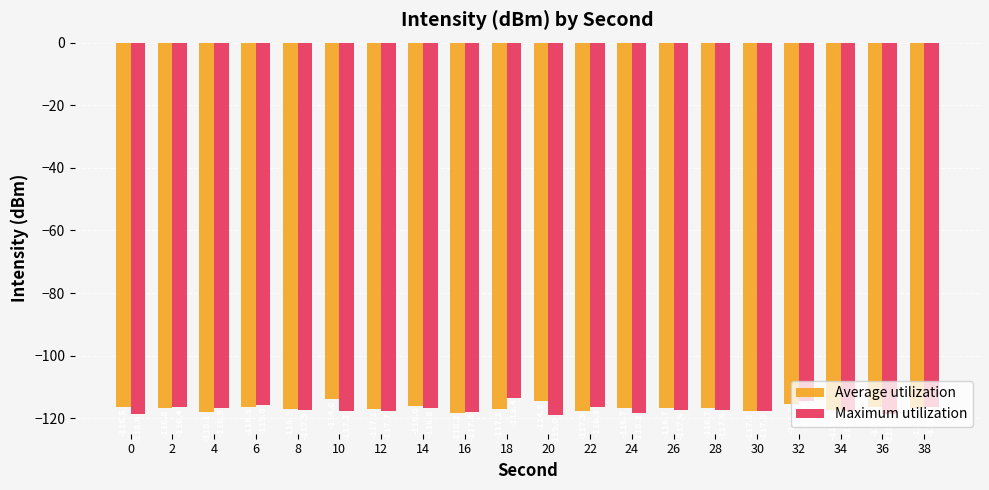

Is the value of Maximum utilization at 0 greater than the value of Average utilization at 12?

No